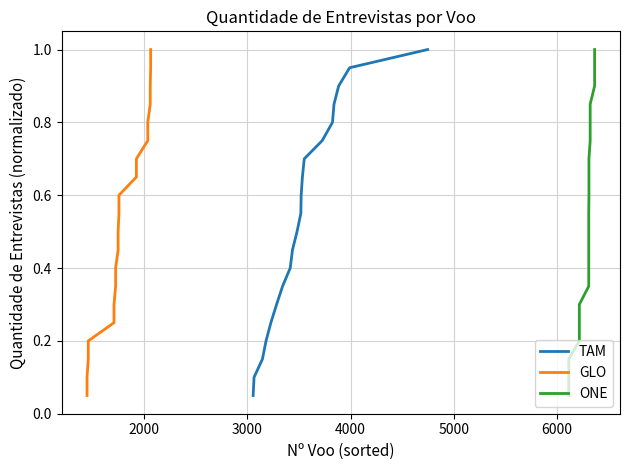

Is the value of GLO at 14 greater than the value of ONE at 7?

Yes